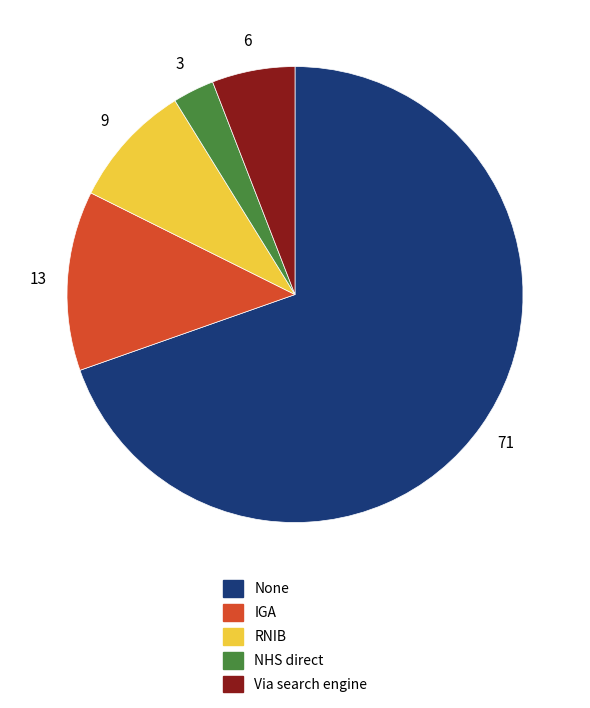

Which slice is the largest?

None